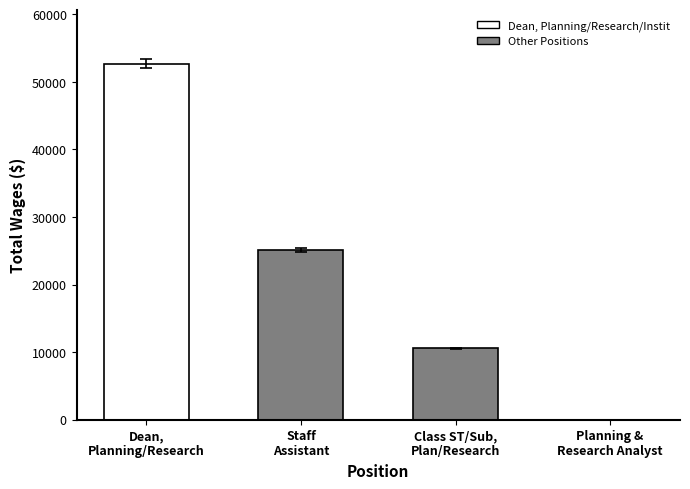

Reading right to left, transcribe all the data shown in this chart.

1	10540	25122	52679